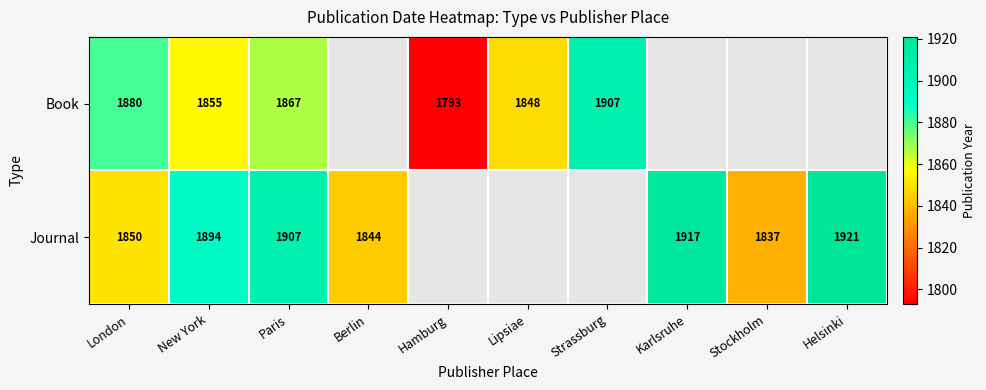

True or false: Book has a value of 1867 at Paris.

True